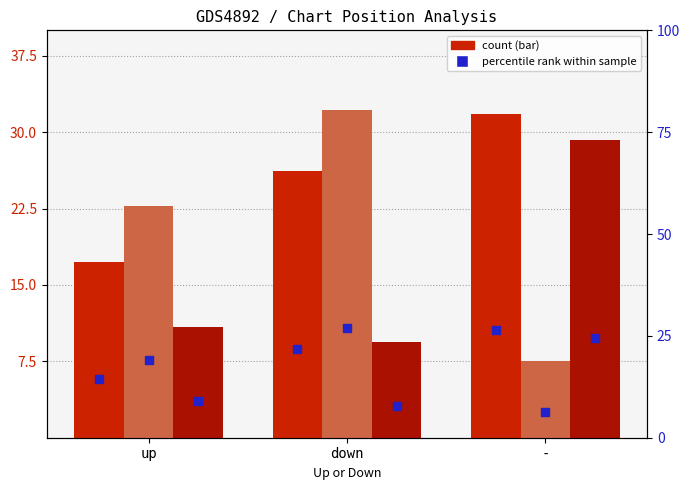

At how many categories does at least one series exceed 24?

2